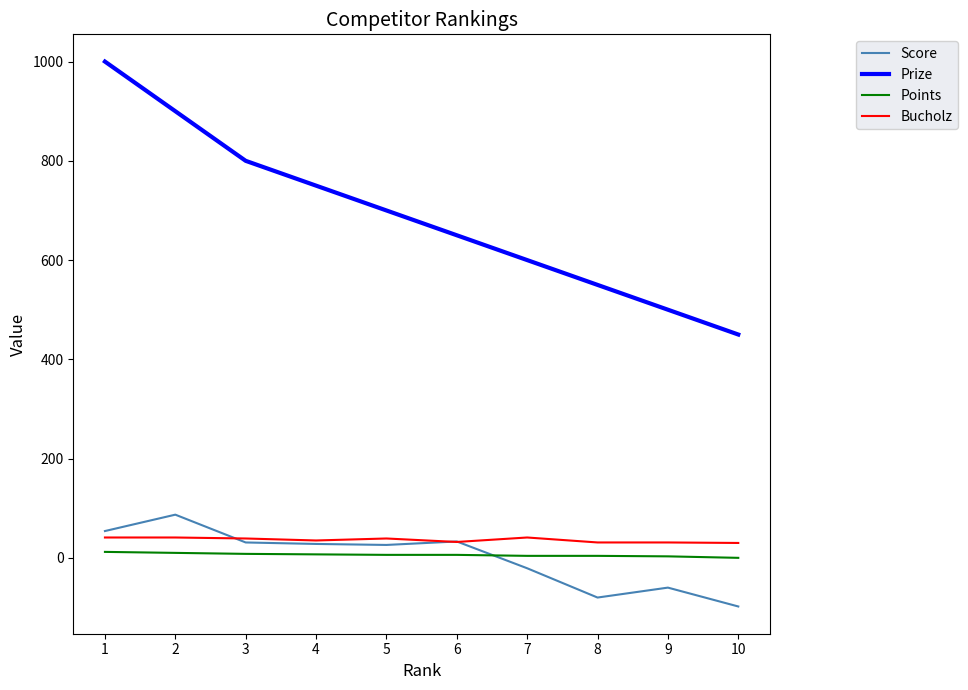

How many categories are shown in the chart?

10